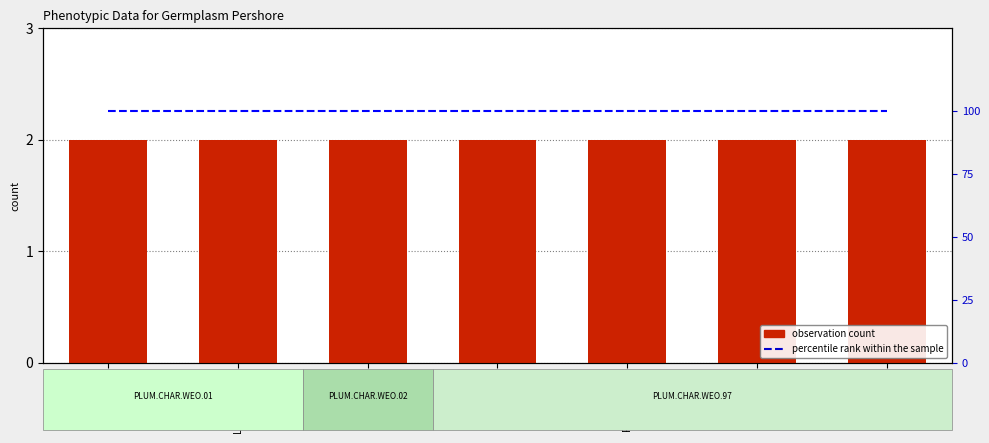

List the series in order of their overall mean, lowest first.

observation count, percentile rank within the sample